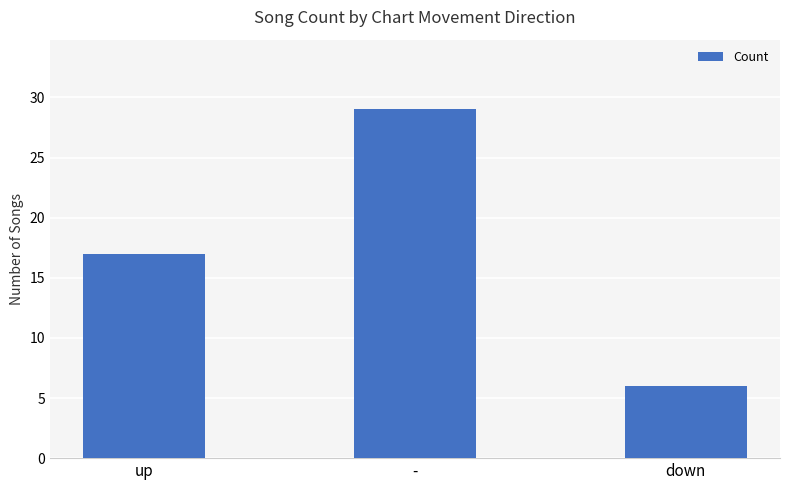

What is the ratio of the value at up to the value at -?

0.6